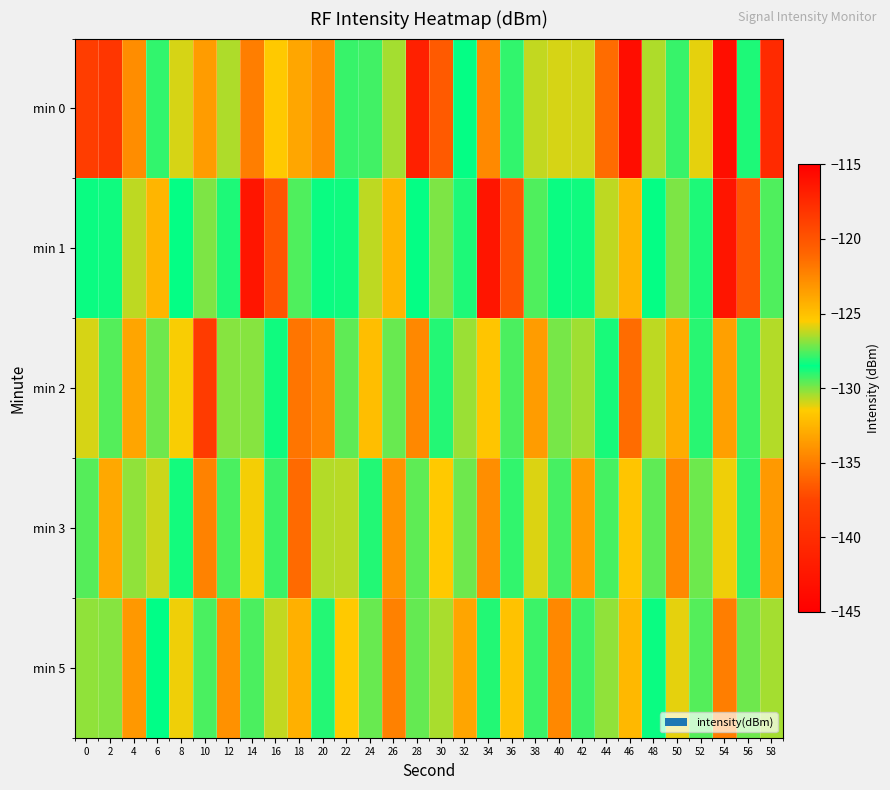

Rank the series at 54 from lowest to highest value.

min 1, min 5, min 2, min 3, min 0